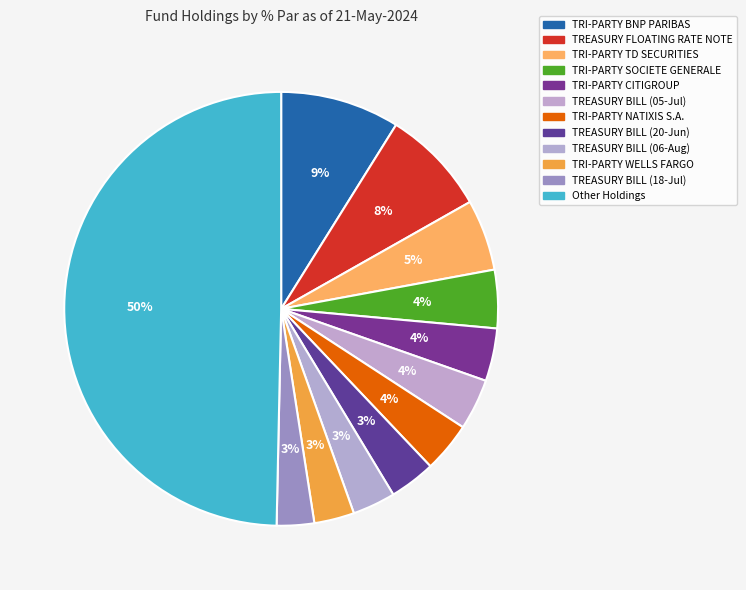

How many slices are in this pie chart?

12